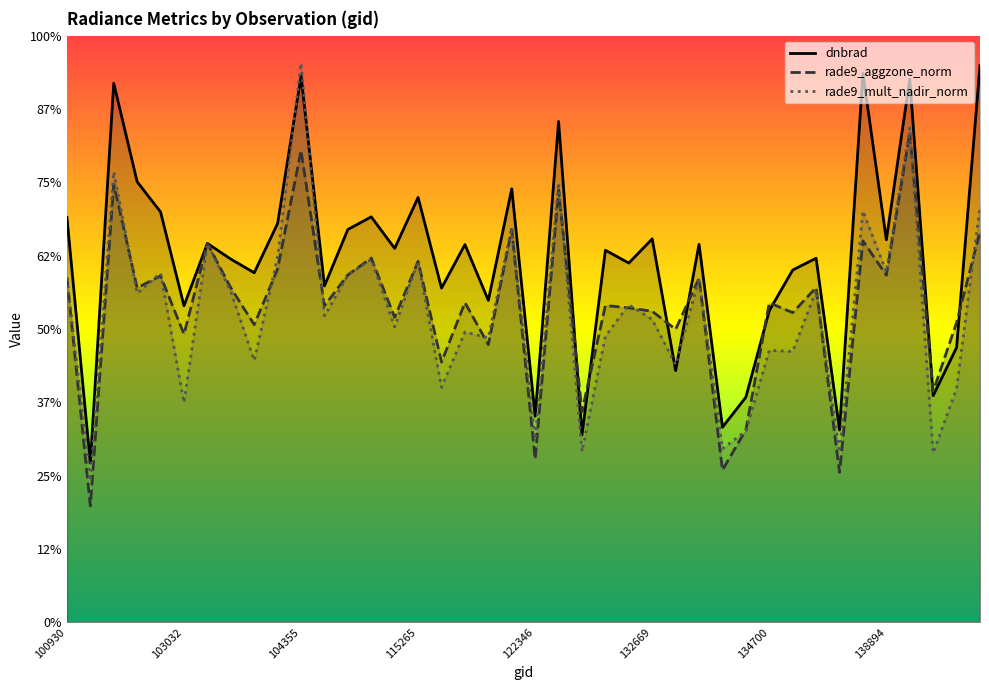

Does the chart display data point markers on the line(s)?

No